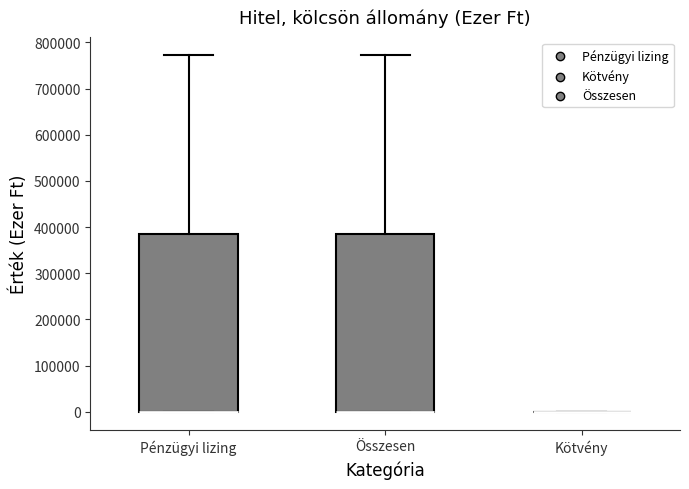

Reading left to right, read every box against the y-axis: the position of its median line, the range the box covers, and the ends of its whiskers. The values are not printed on the chart, so give them approximately, as read against the axis.

Pénzügyi lizing: median 0 (drawn on the box's lower edge), box 0 to 390000, whiskers 0 to 770000
Összesen: median 0 (drawn on the box's lower edge), box 0 to 390000, whiskers 0 to 770000
Kötvény: box collapsed to a line at 0, whiskers 0 to 0